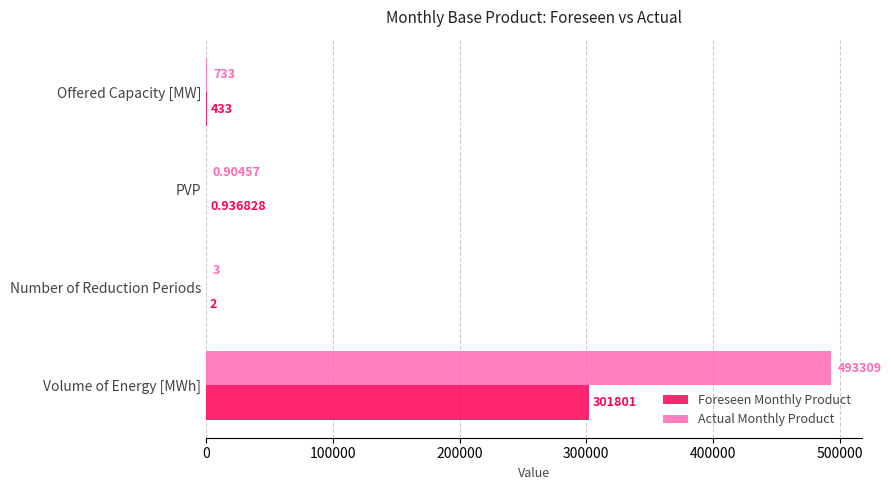

What is the maximum value shown in the chart?

493309.0